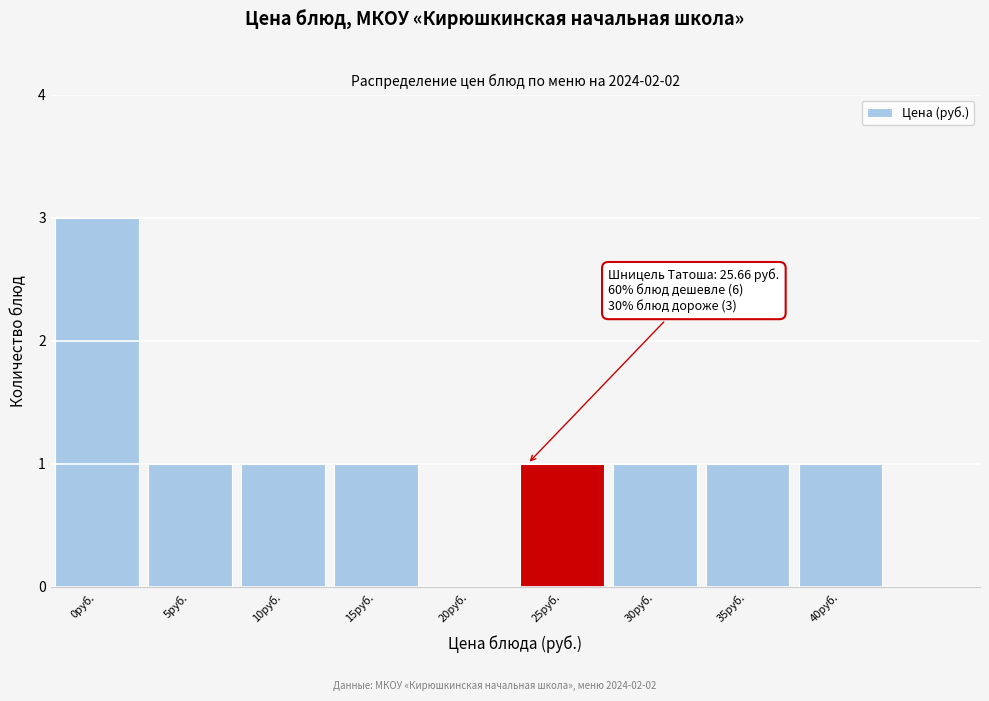

Reading right to left, what are all the values shown in this chart?

40руб.=1	35руб.=1	30руб.=1	25руб.=1	20руб.=0	15руб.=1	10руб.=1	5руб.=1	0руб.=3